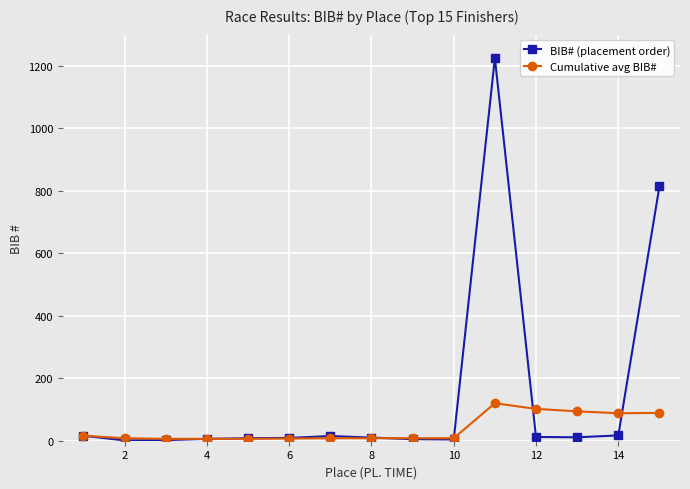

How many categories are shown in the chart?

15